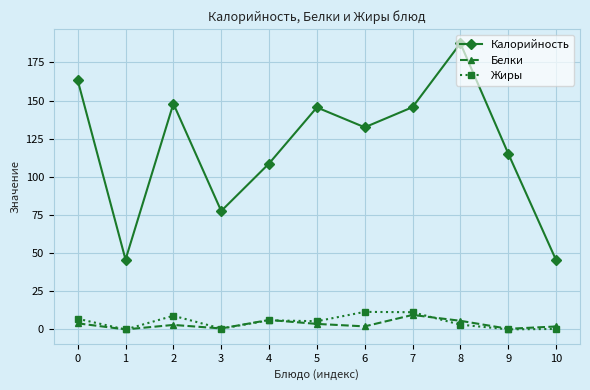

Rank the series by their maximum value, from lowest to highest.

Белки, Жиры, Калорийность